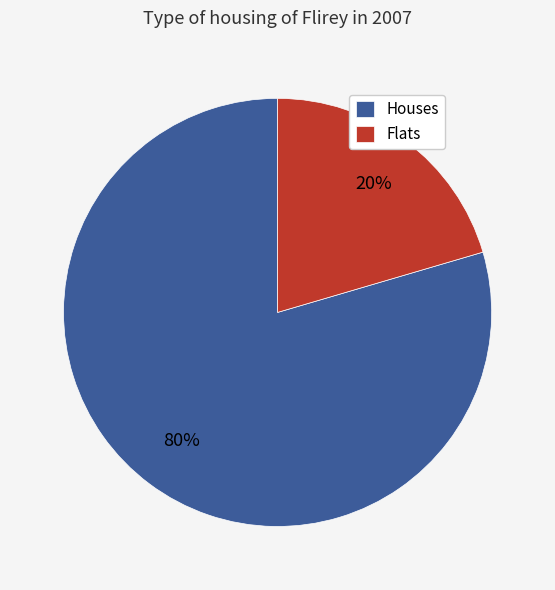

Rank the categories by value from lowest to highest.

Flats, Houses